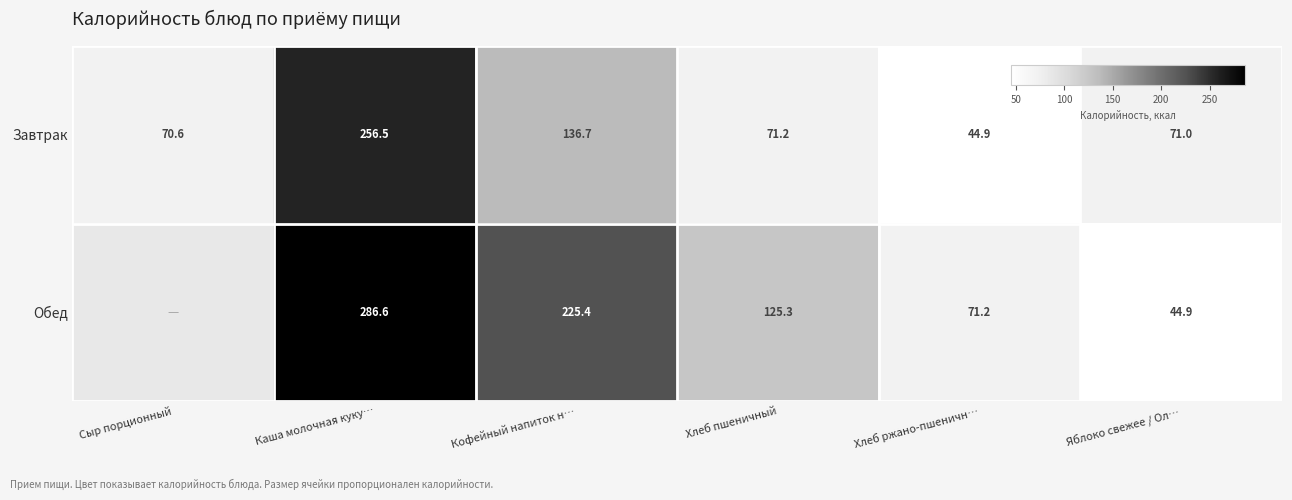

At which category is the sum across all series the highest?

Каша молочная куку…